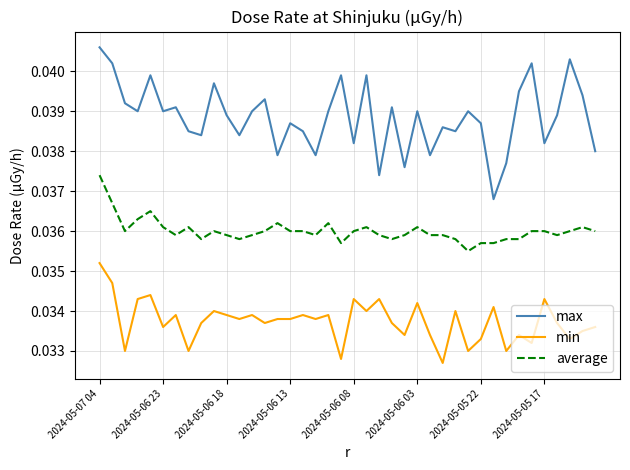

At how many categories does at least one series exceed 0?

40